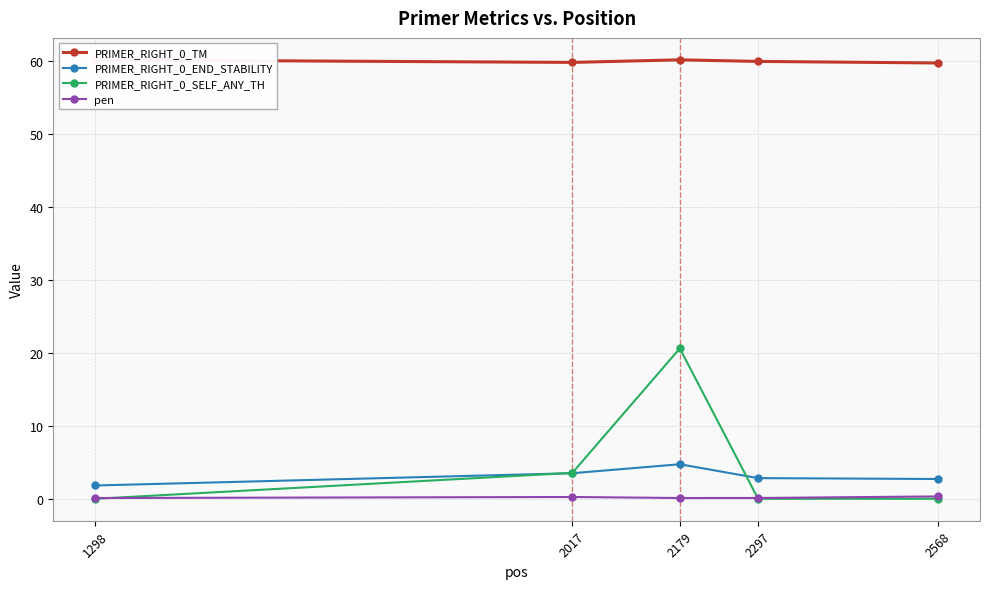

At how many categories does at least one series exceed 23?

5